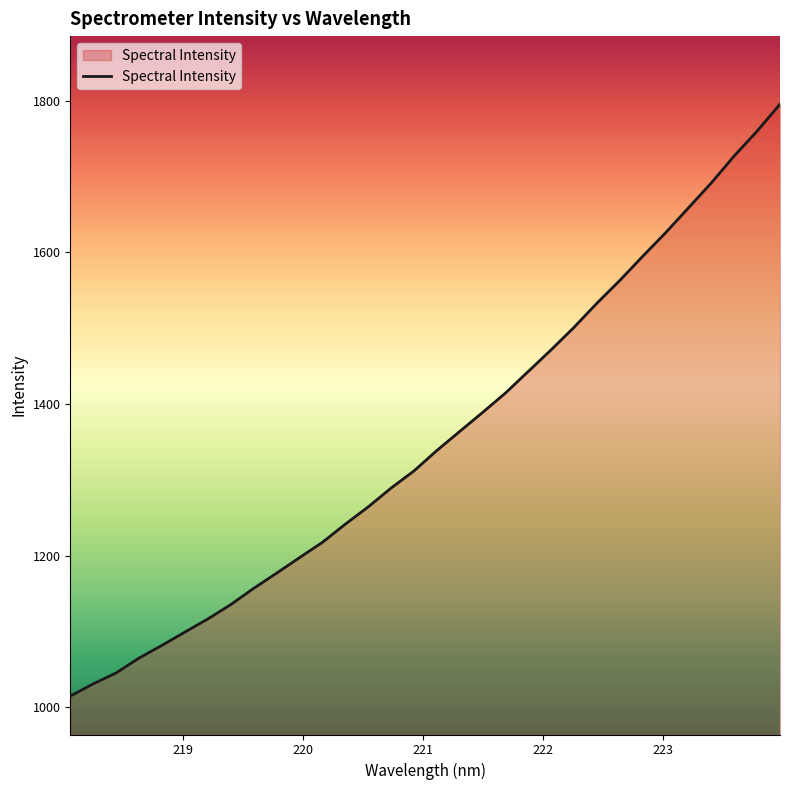

Does the chart have visible grid lines?

No